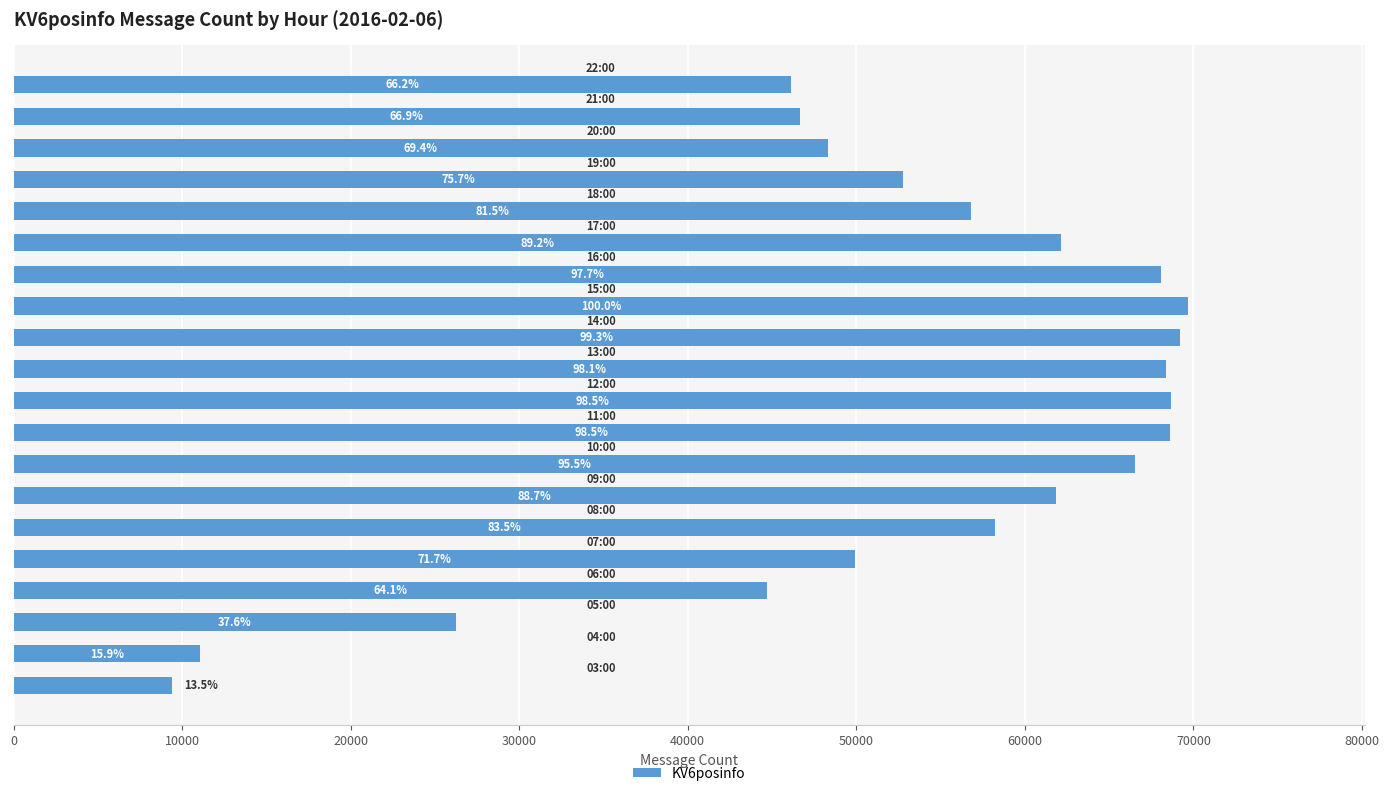

Does the chart contain any negative values?

No